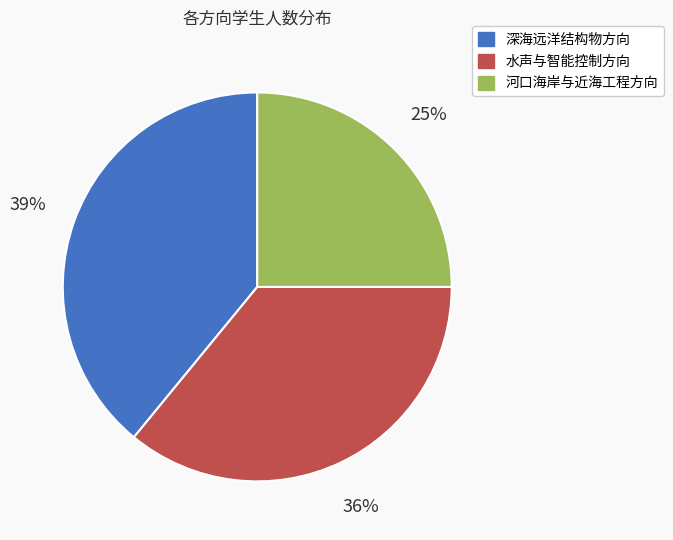

What percentage is the 河口海岸与近海工程方向 slice, to the nearest percent?

25%